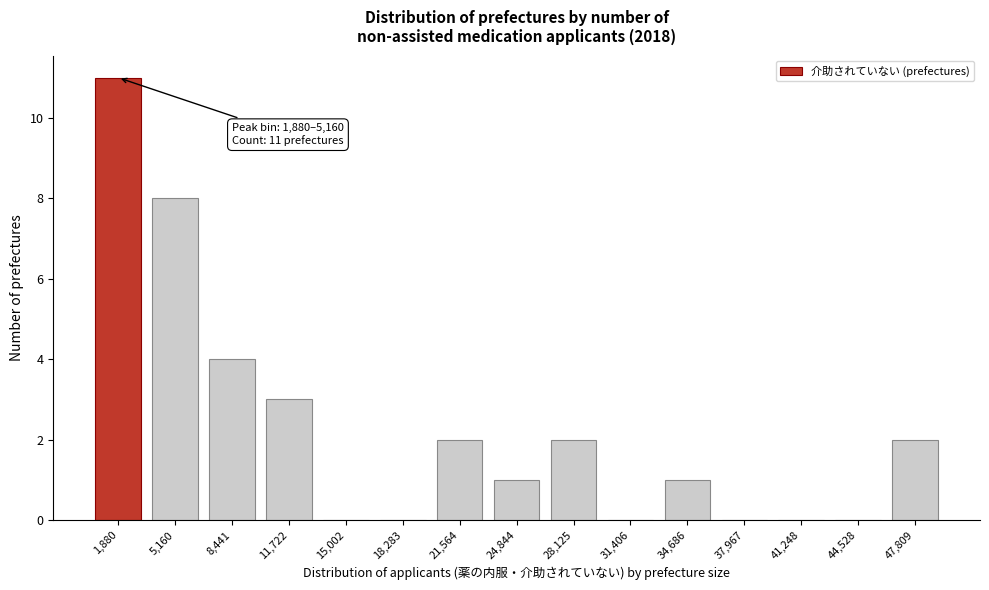

Reading right to left, what are all the values shown in this chart?

47,809=2	44,528=0	41,248=0	37,967=0	34,686=1	31,406=0	28,125=2	24,844=1	21,564=2	18,283=0	15,002=0	11,722=3	8,441=4	5,160=8	1,880=11